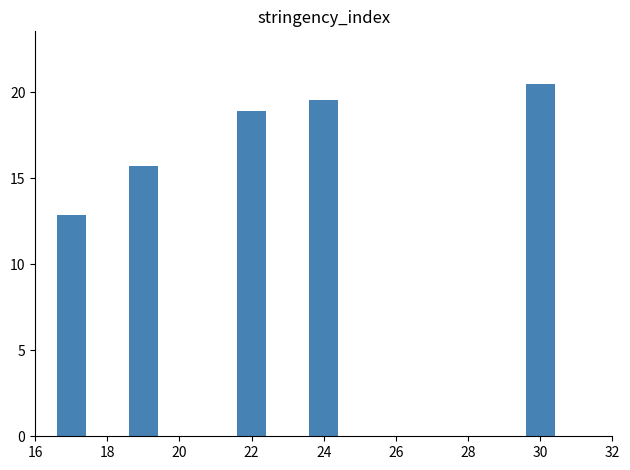

What is the sum of all values?

87.5